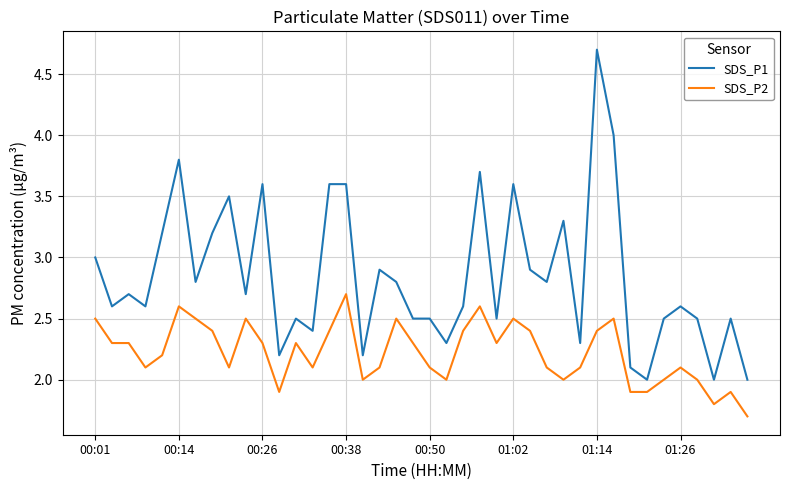

What is the difference between the second highest and minimum values in the SDS_P2 series?

0.9